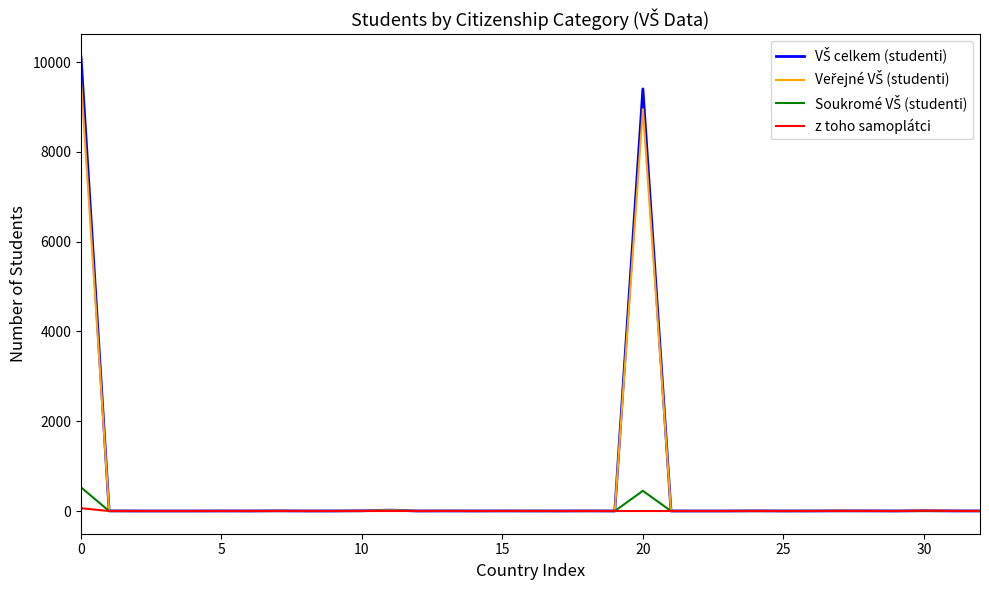

What is the greatest value displayed?

10115